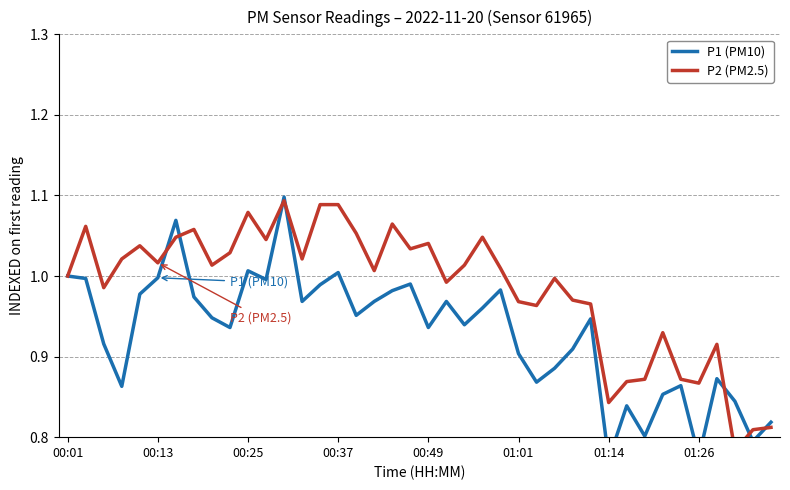

How many series are shown in this chart?

2